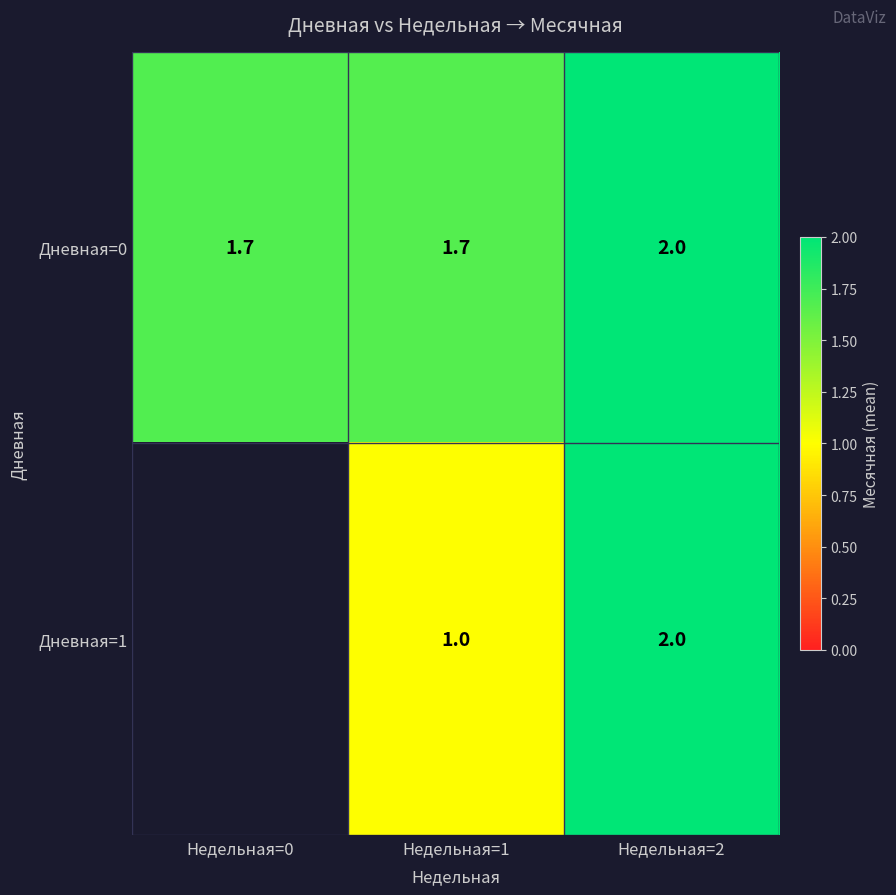

At how many categories does at least one series exceed 1?

3